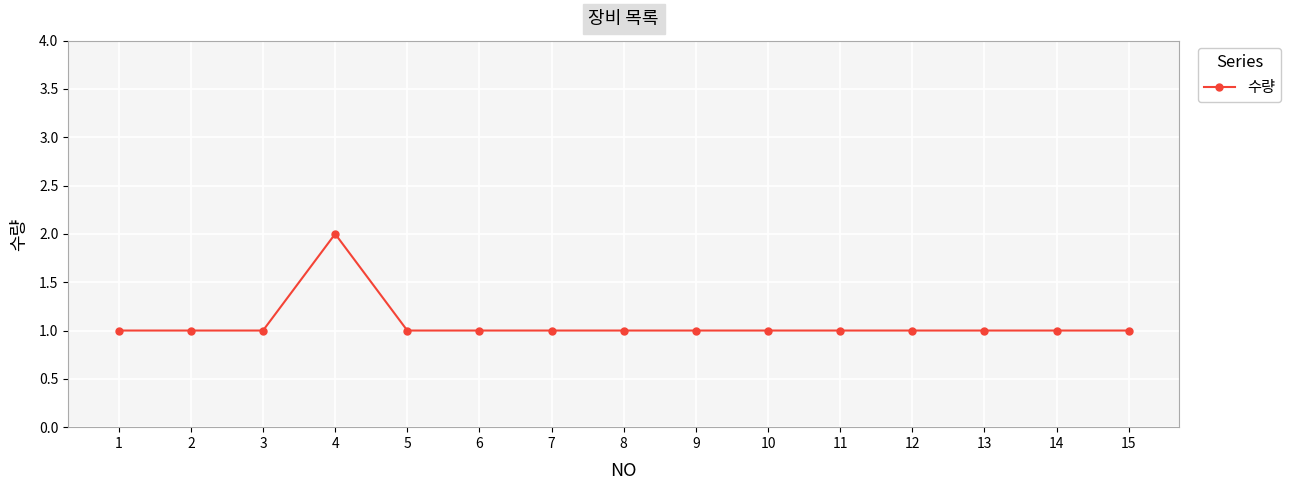

What is the sum of the values at 4 and 15?

3